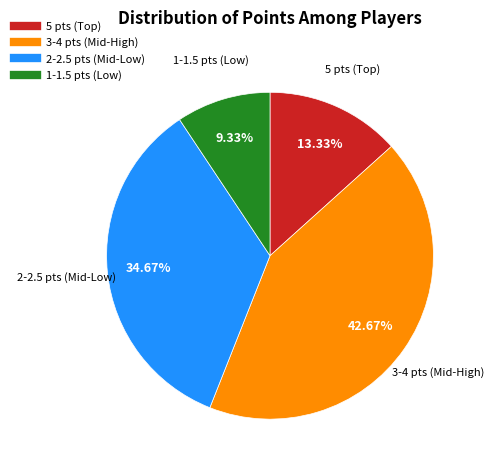

Is there any slice that represents more than half of the pie?

No